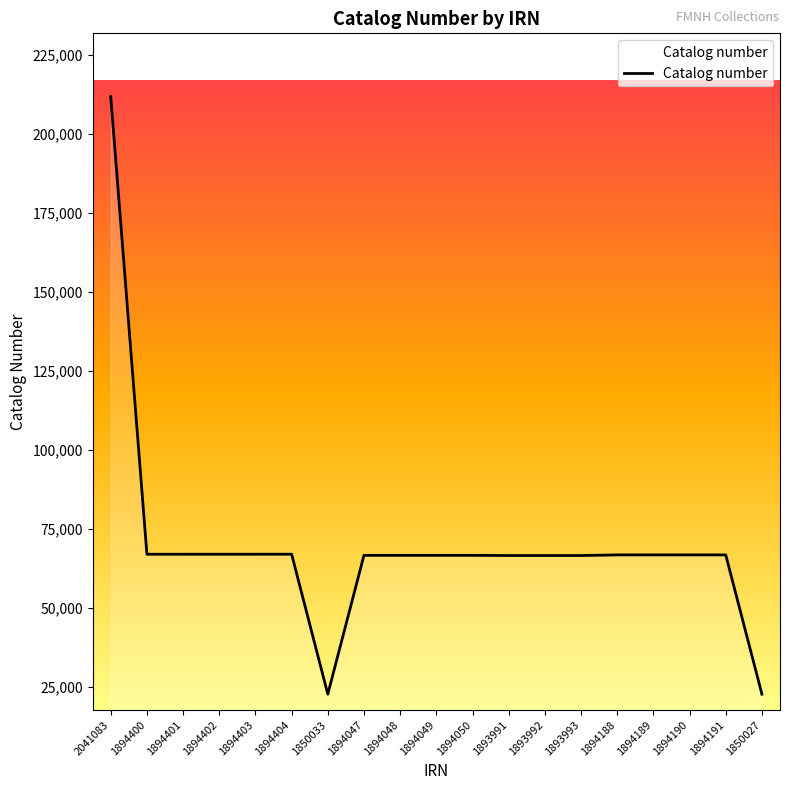

What is the greatest value displayed?

211728